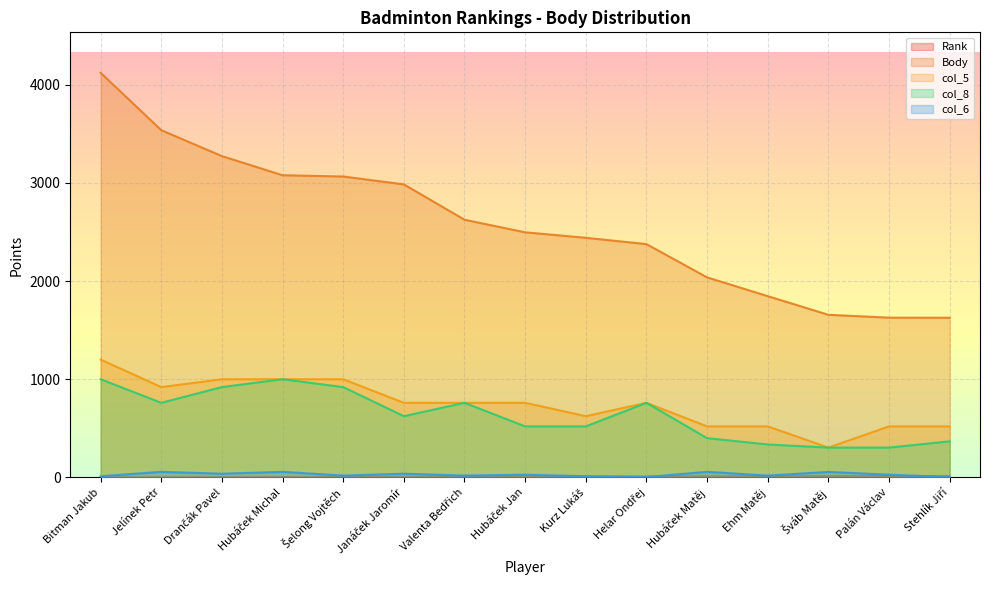

What is the average value of the col_5 series?

745